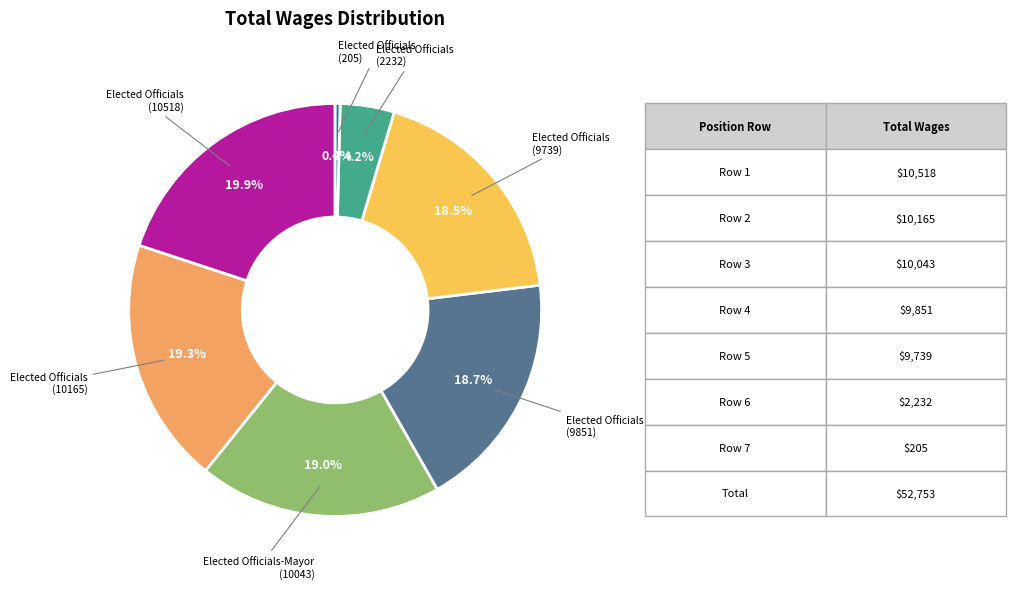

Is there any slice that represents more than half of the pie?

No